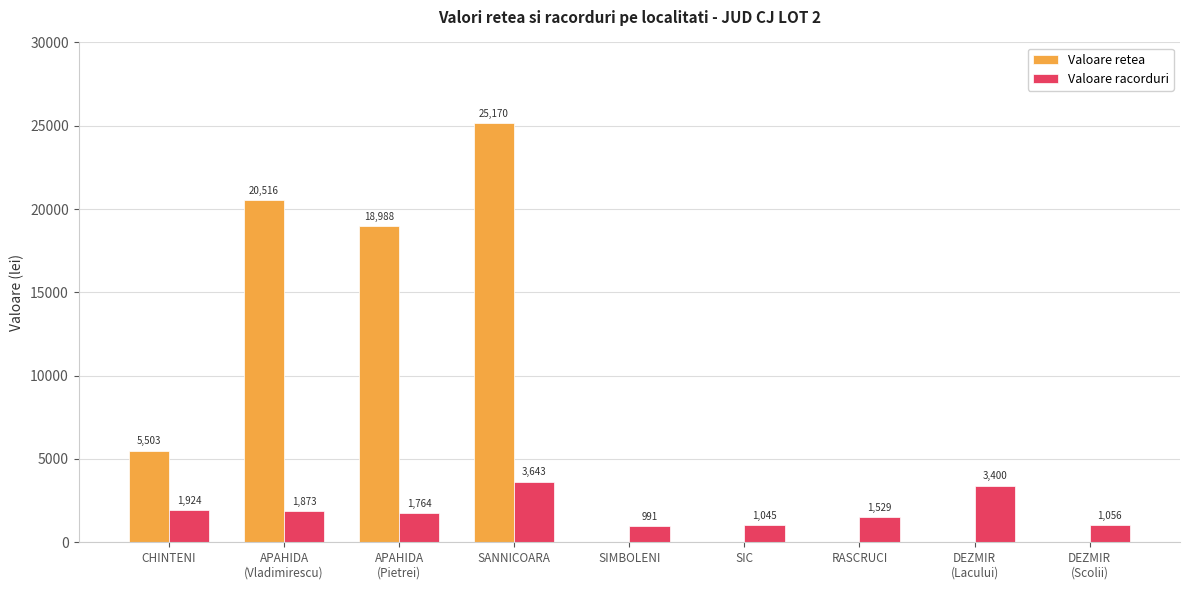

Is it true that Valoare retea equals 0.0 at RASCRUCI?

True